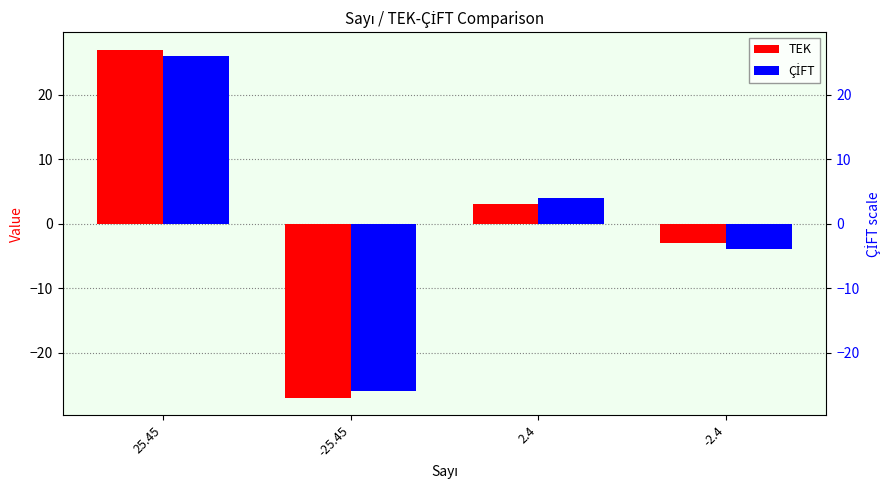

What is the total value across all series at 25.45?

53